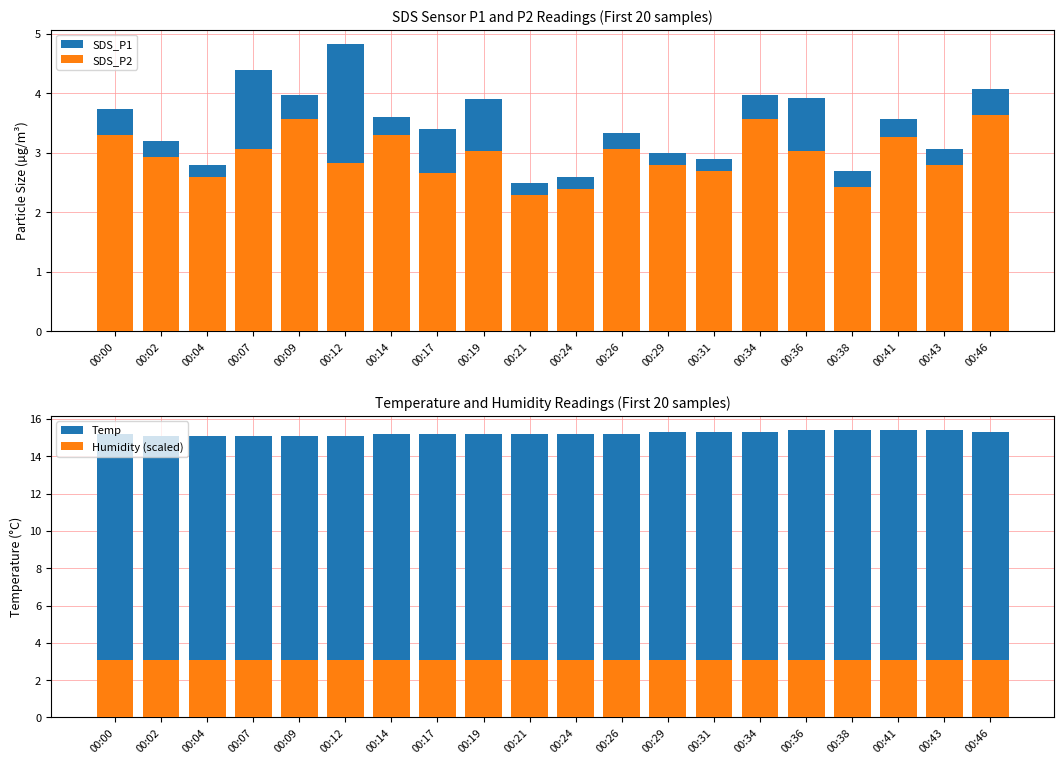

At which label does SDS_P1 reach its peak?

00:12